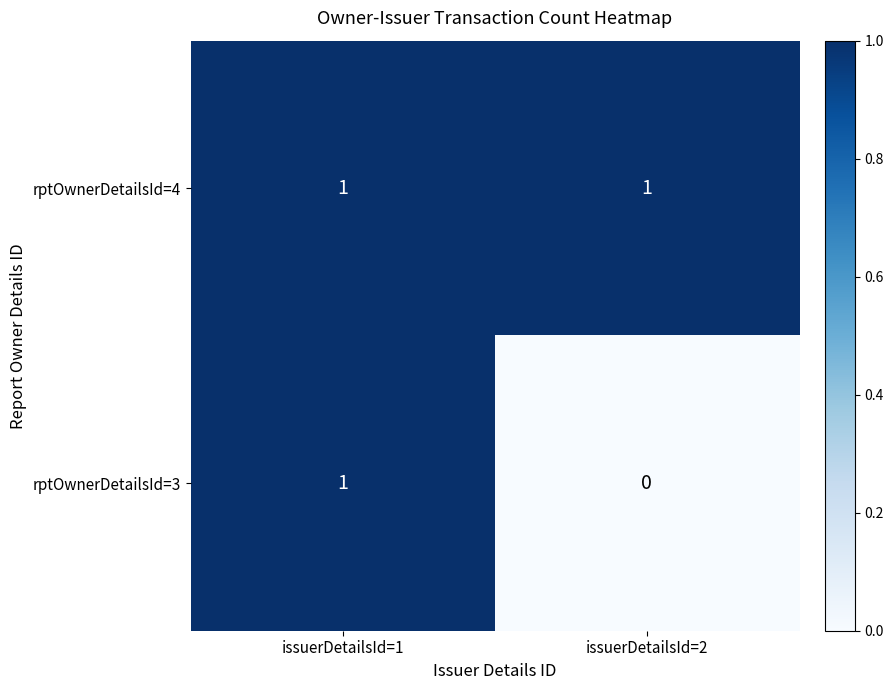

Between issuerDetailsId=1 and issuerDetailsId=2, which series saw the biggest shift?

rptOwnerDetailsId=3